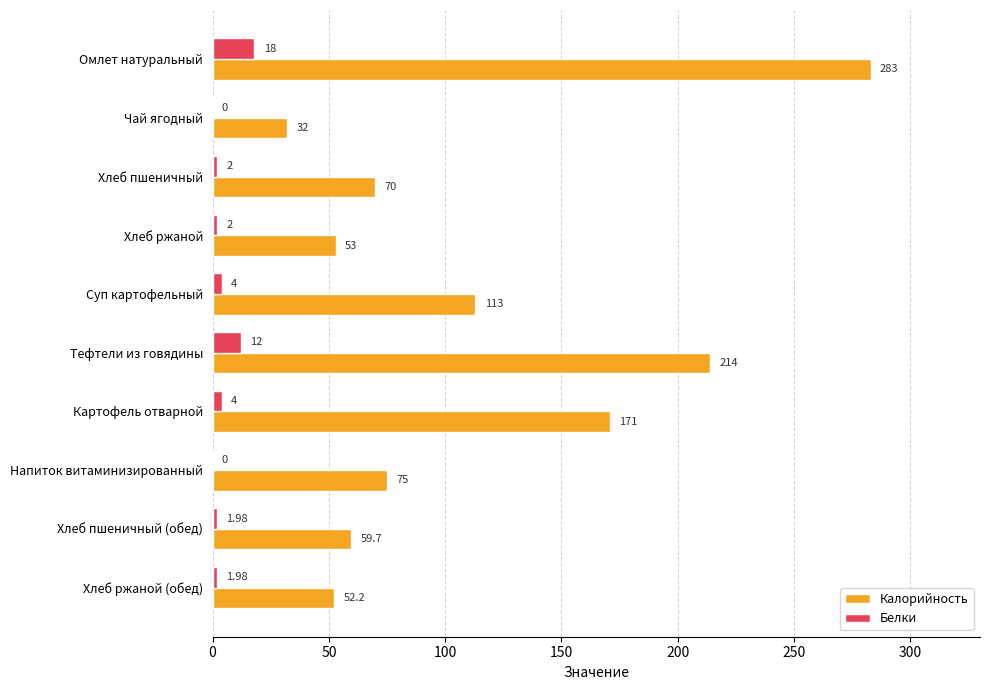

What is the sum of the Белки values at Хлеб ржаной and Чай ягодный?

2.0